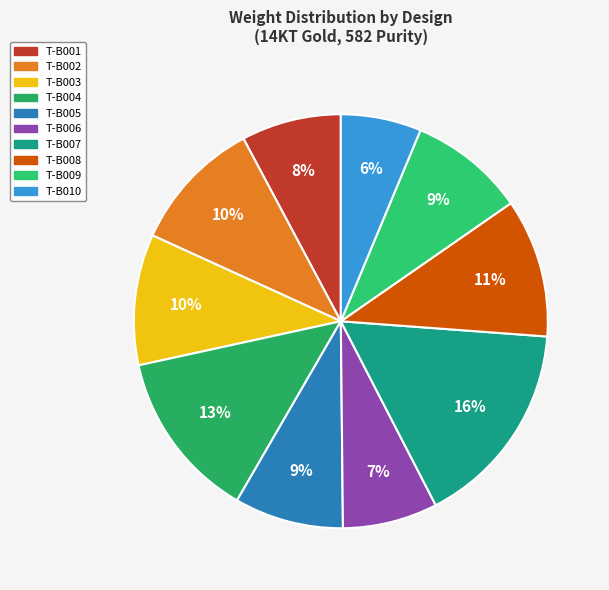

What is the largest slice in the pie chart?

T-B007